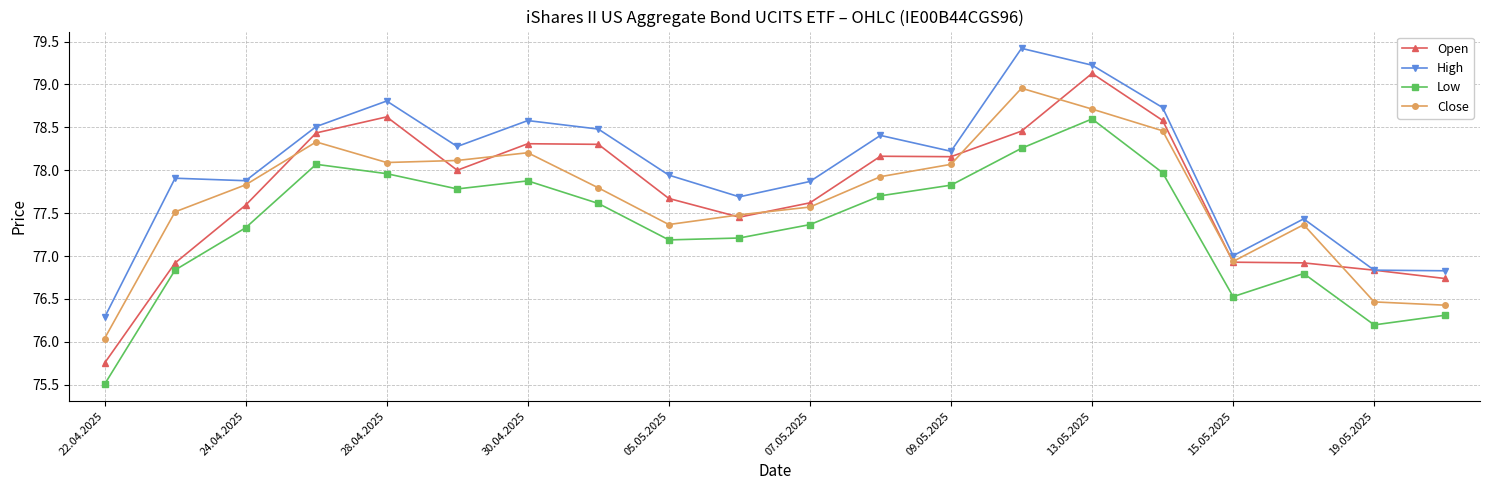

At how many categories does at least one series exceed 78?

10